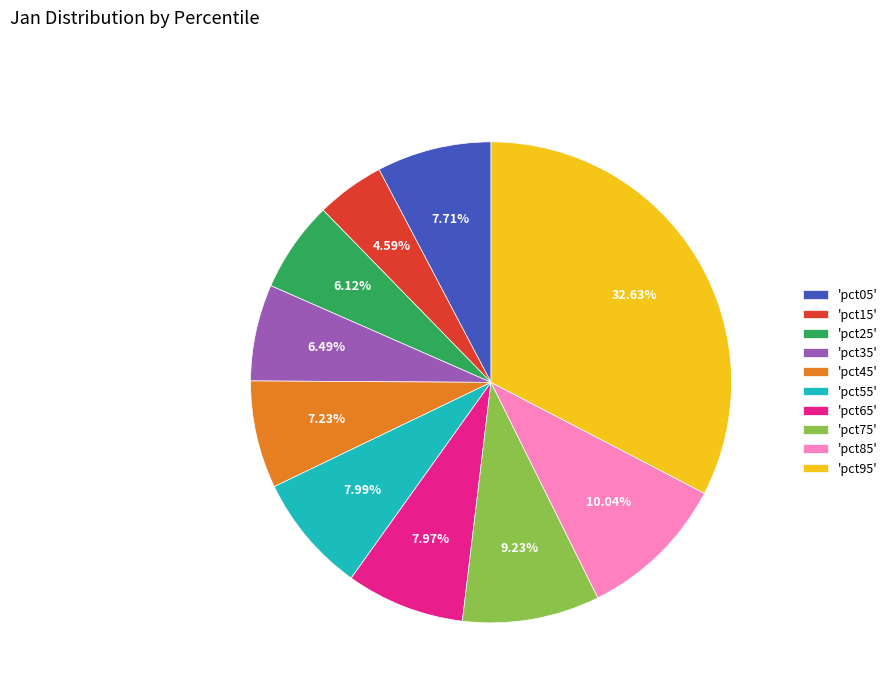

To the nearest percent, what is the difference between the largest and smallest slice percentages?

28%